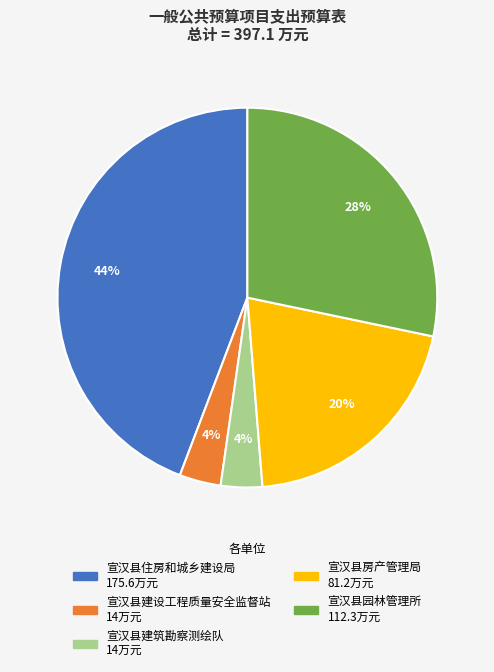

Count the number of slices in the pie.

5